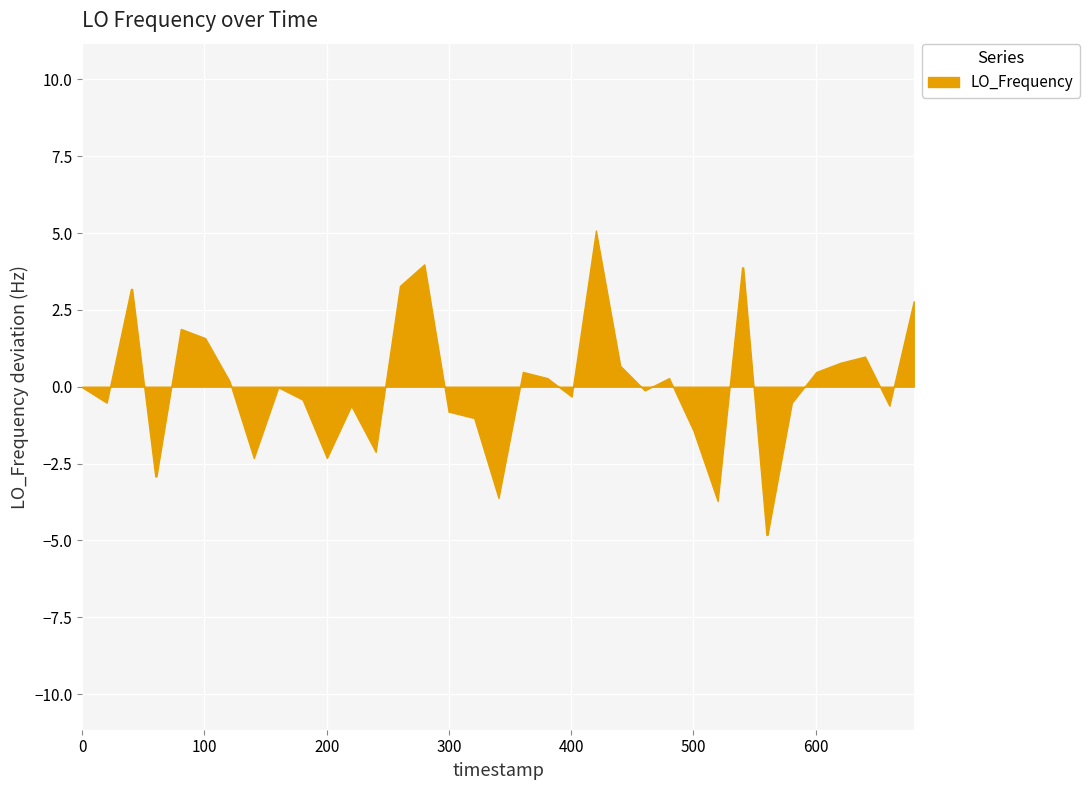

What is the maximum value shown in the chart?

5.1